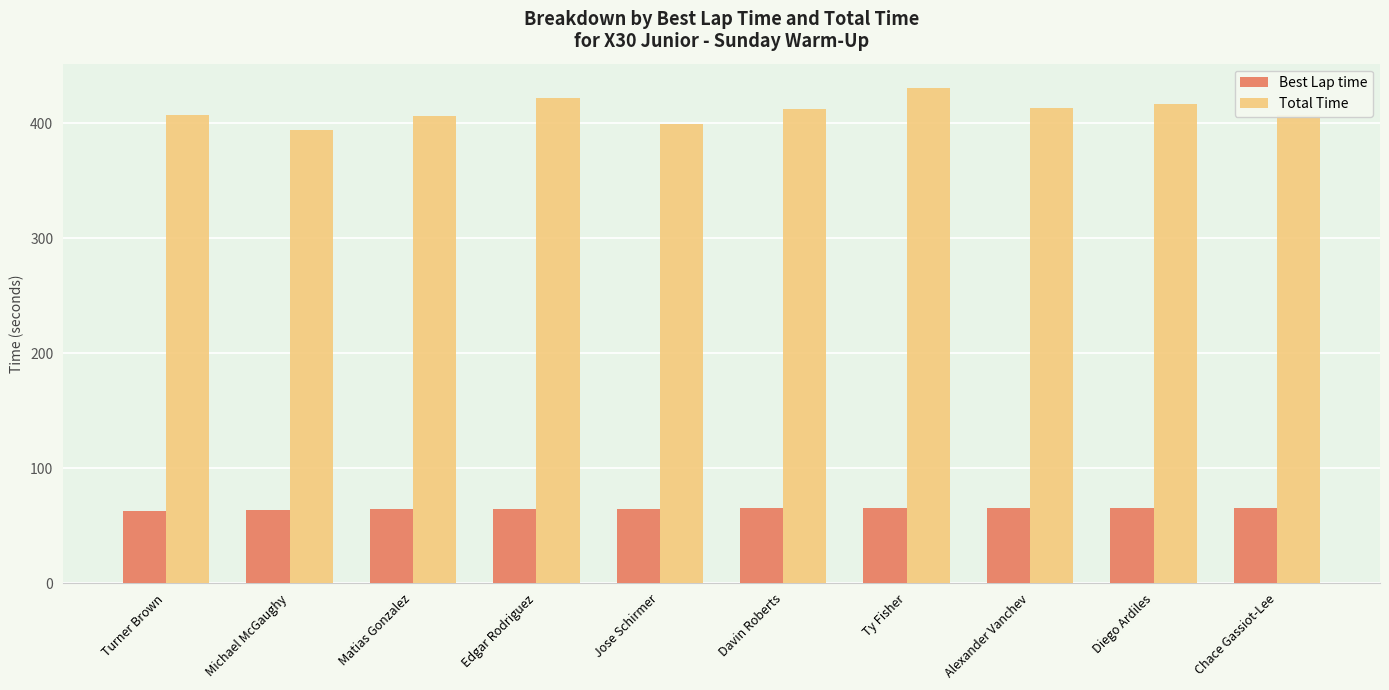

Which series has the largest range (max minus min)?

Total Time